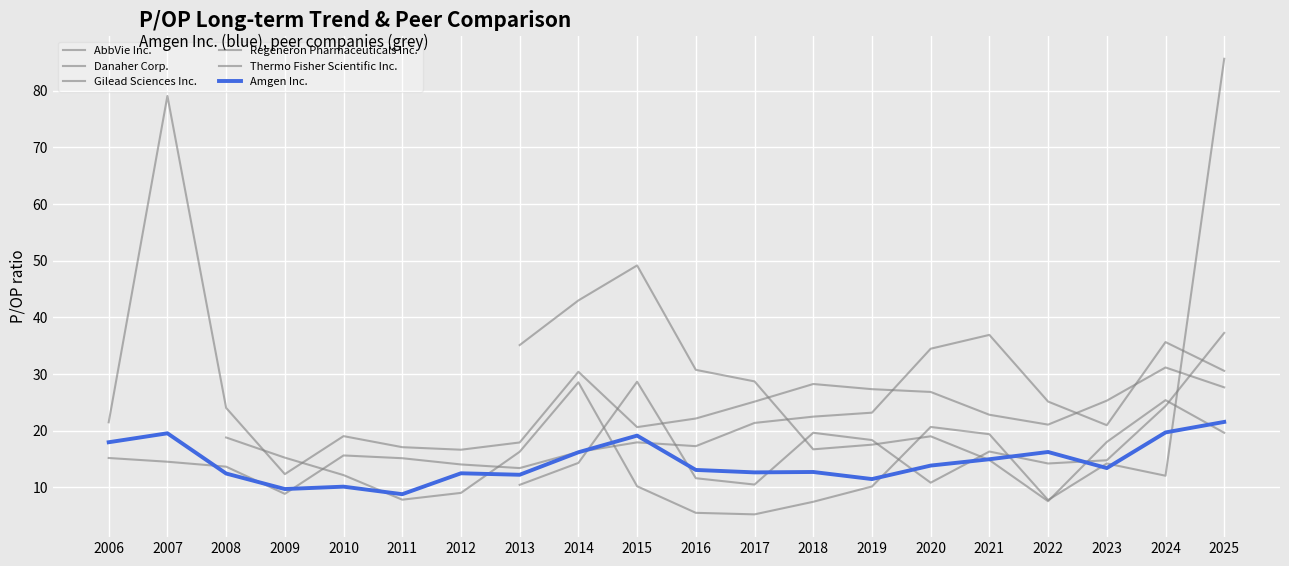

At which label does Gilead Sciences Inc. first exceed 15?

2006